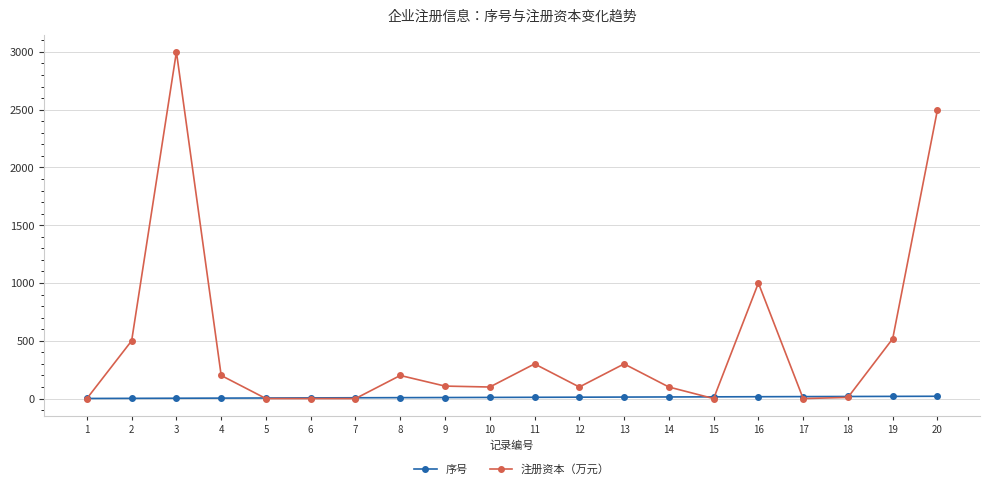

How many times do 注册资本（万元） and 序号 cross each other?

7